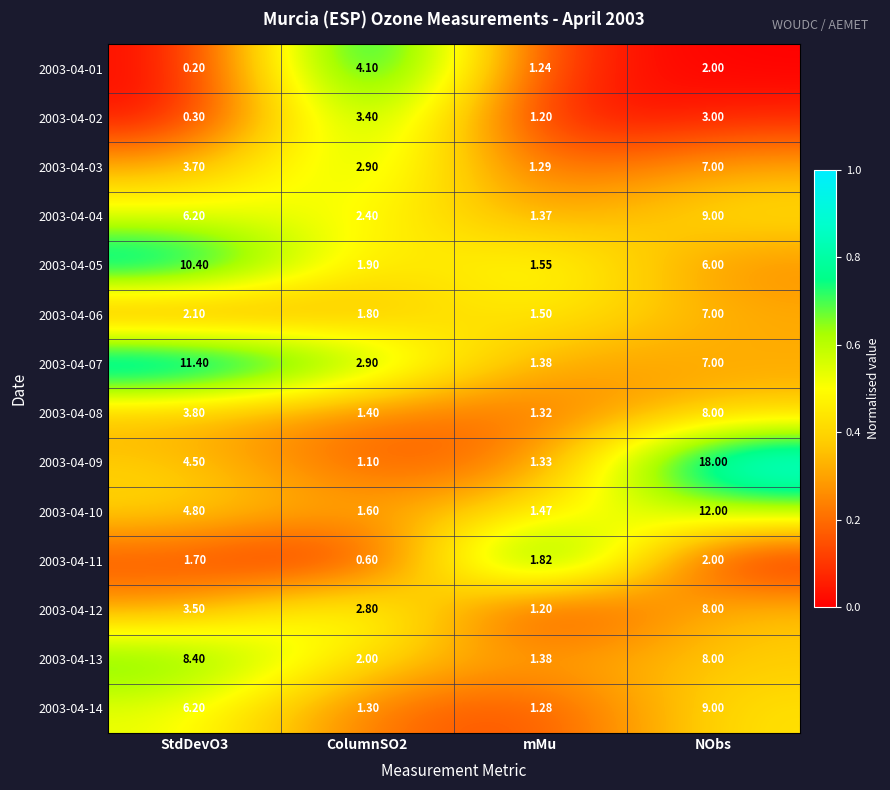

At which label does 2003-04-03 reach its peak?

NObs